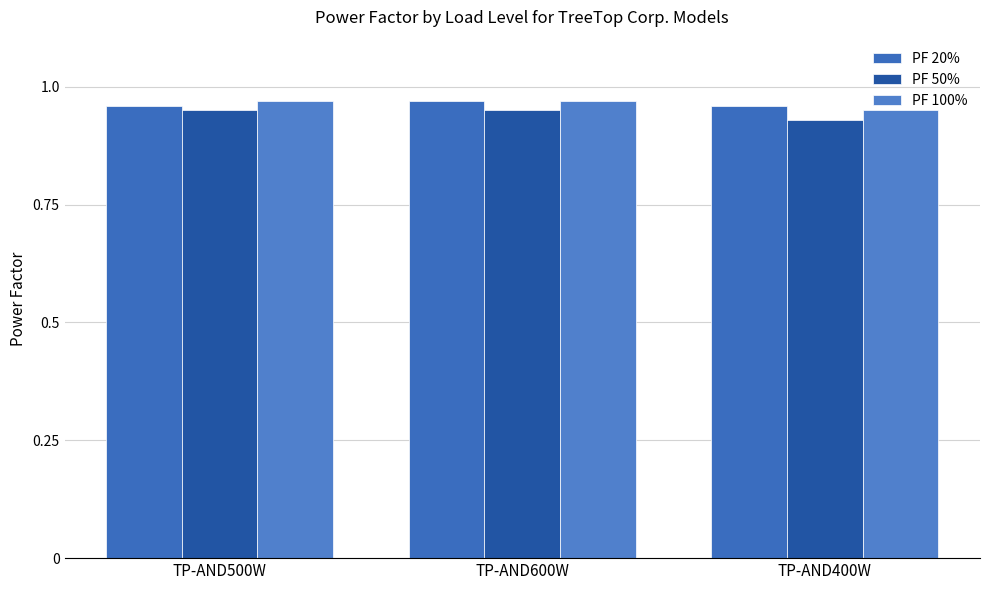

Are the bars horizontal?

No